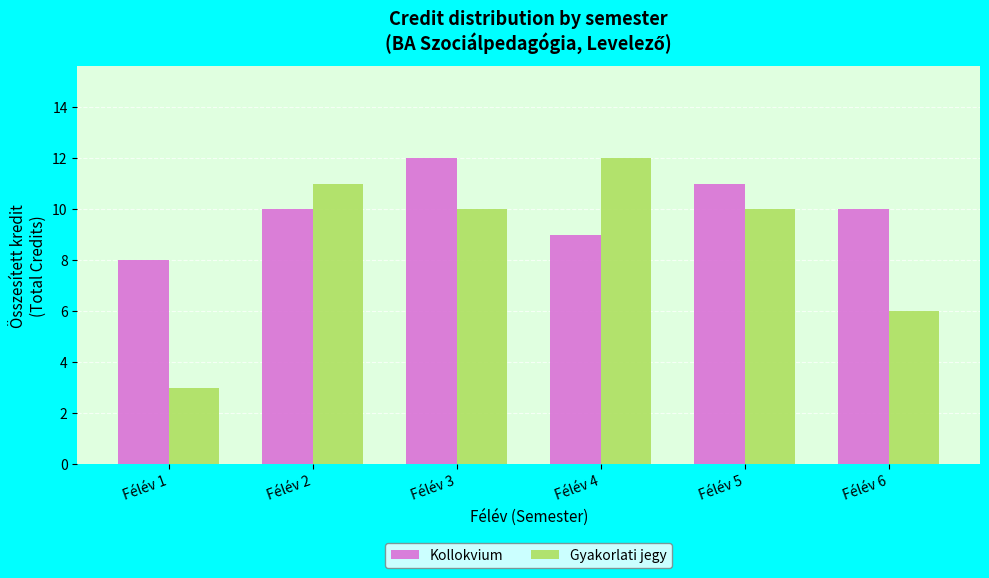

How many bars are there in total?

12